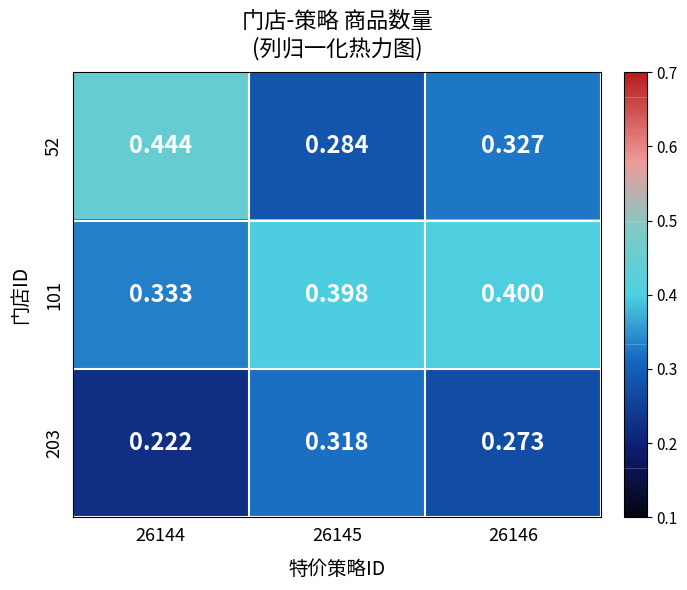

Count the number of data series in this chart.

3